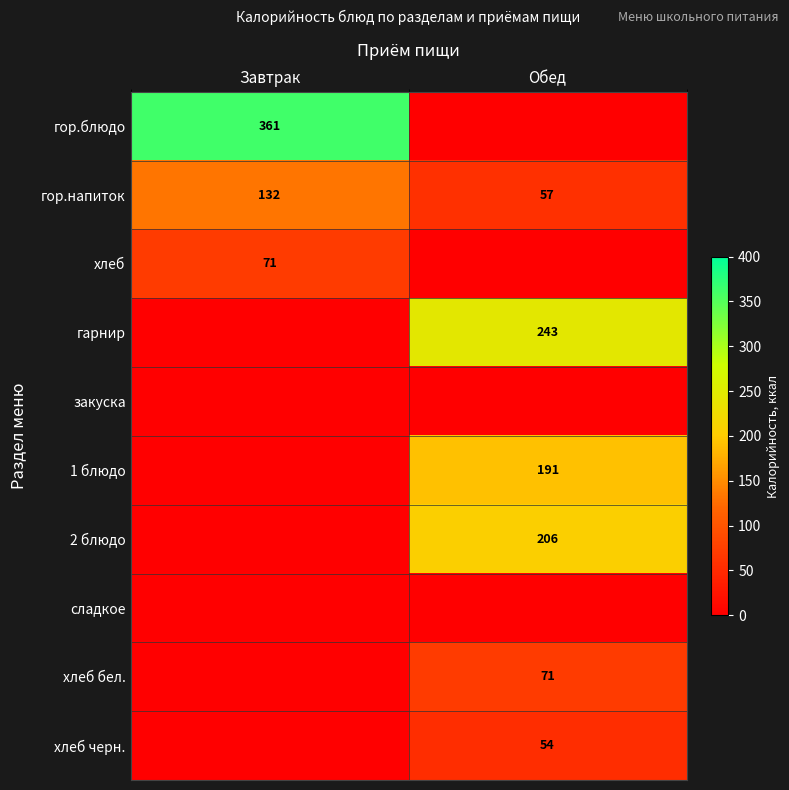

The value of 2 блюдо at Обед is 95. True or false?

False